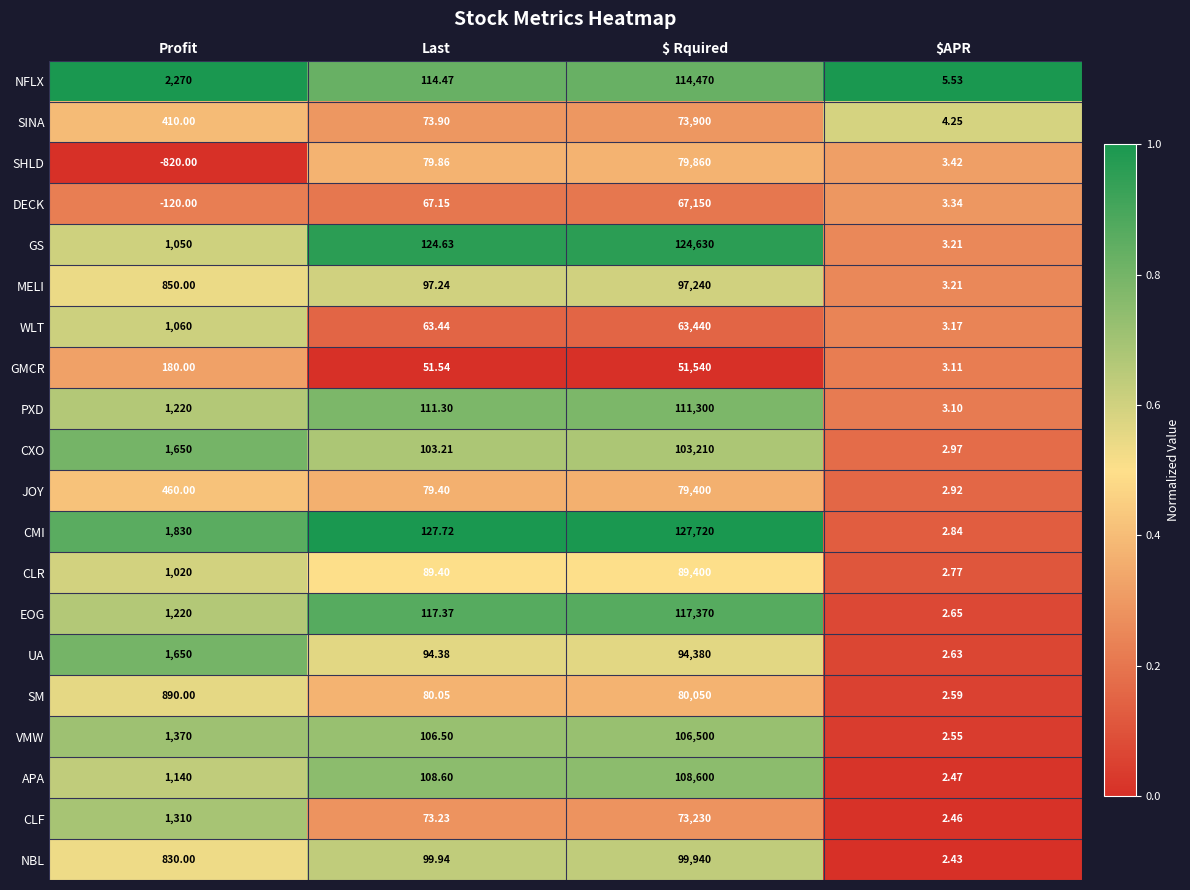

Rank the series by their maximum value, from highest to lowest.

CMI, GS, EOG, NFLX, PXD, APA, VMW, CXO, NBL, MELI, UA, CLR, SM, SHLD, JOY, SINA, CLF, DECK, WLT, GMCR